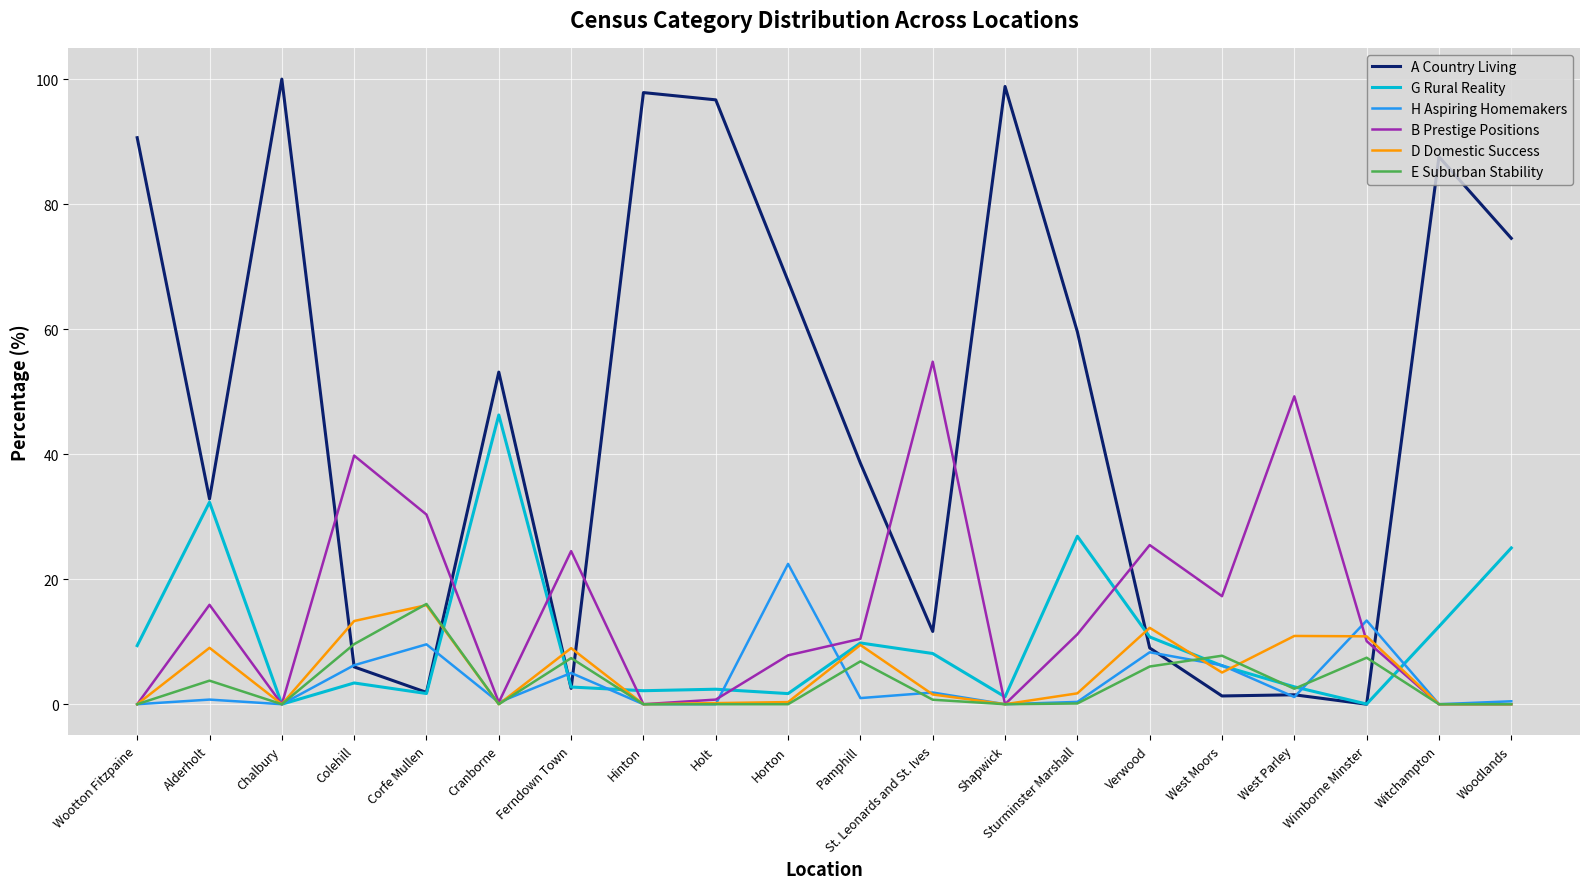

What is the spread (max minus min) of values at Colehill?

36.4